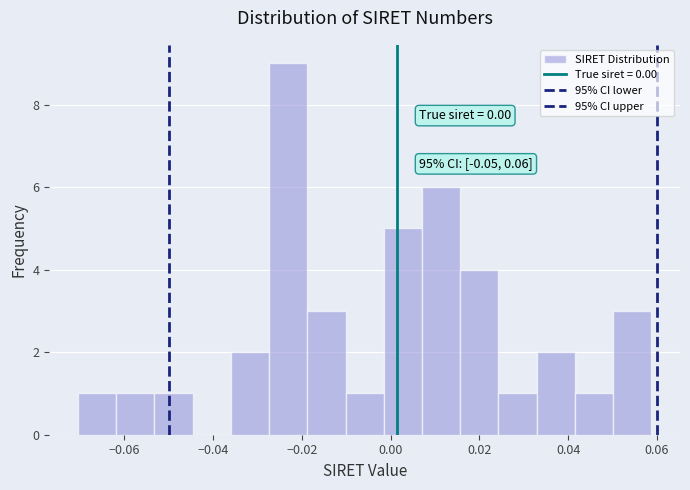

Over which range of the x-axis is the bar tallest?

-0.028 to -0.018